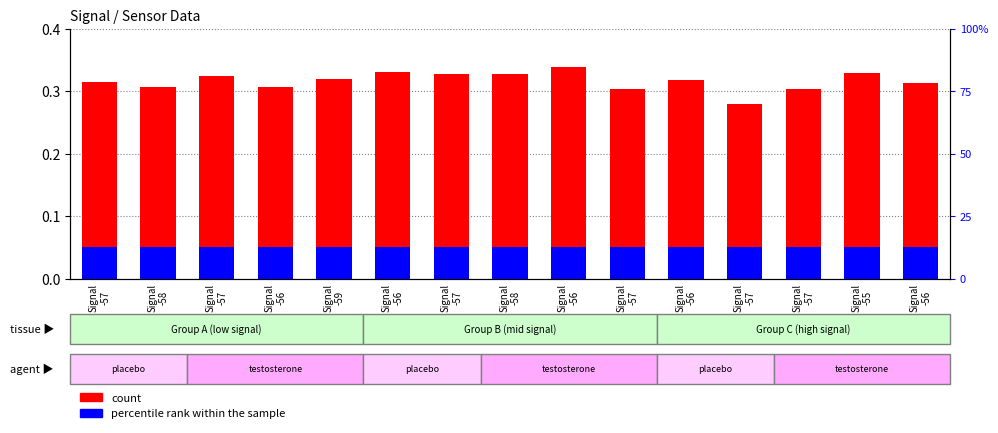

What are all the series names shown in the legend?

count, percentile rank within the sample